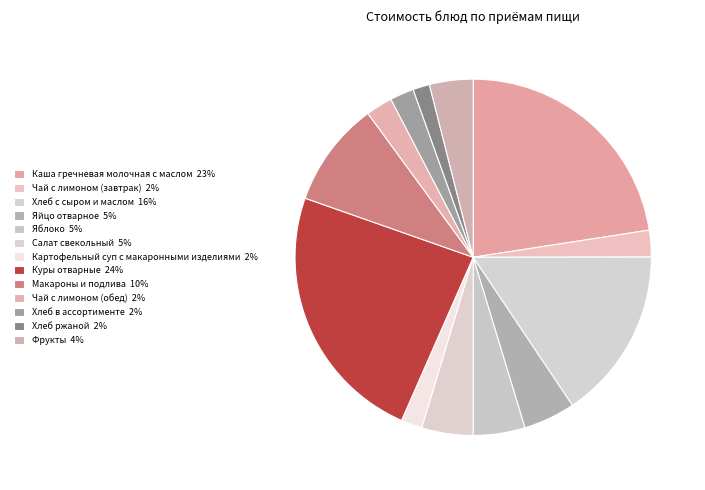

Count the number of slices in the pie.

13